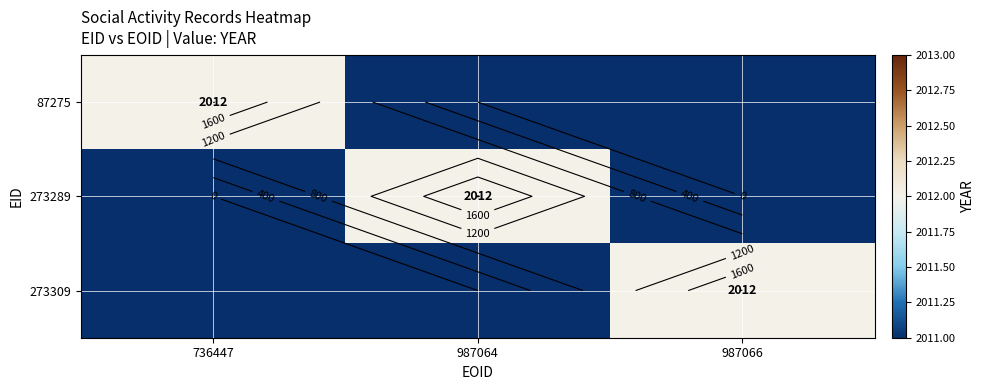

How many series are shown in this chart?

3